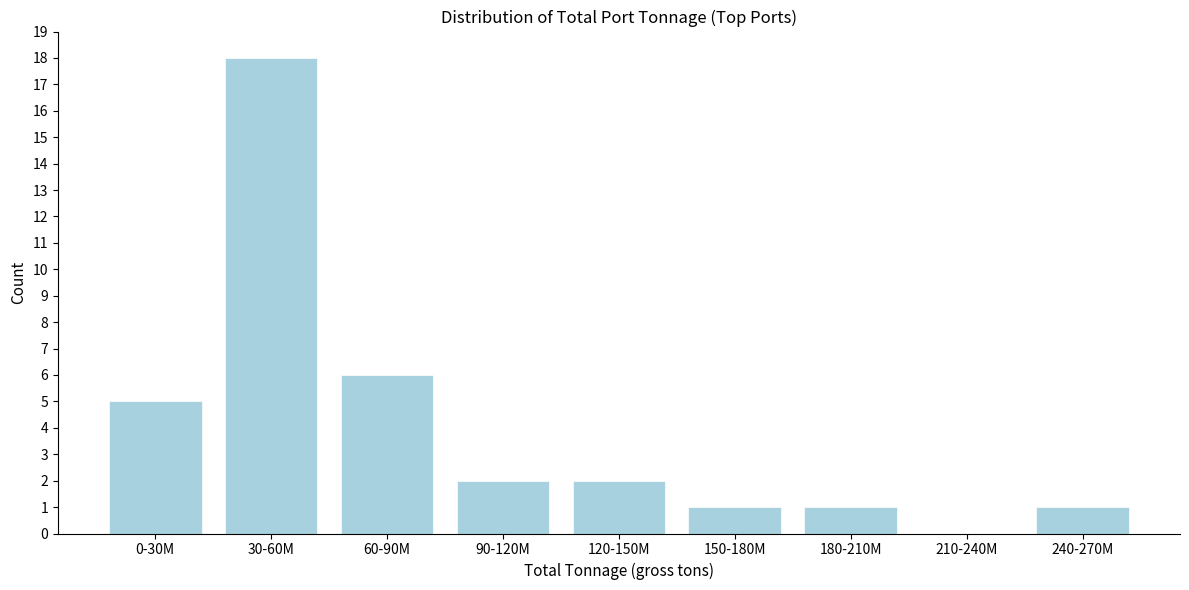

Reading left to right, transcribe all the data shown in this chart.

0-30M=5	30-60M=18	60-90M=6	90-120M=2	120-150M=2	150-180M=1	180-210M=1	210-240M=0	240-270M=1